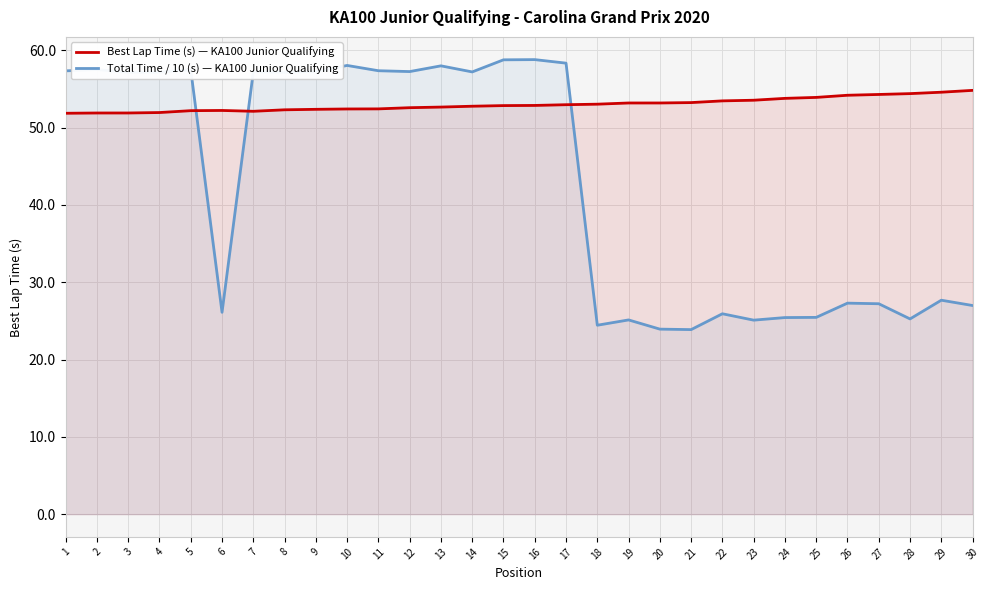

At which category is the sum across all series the highest?

16